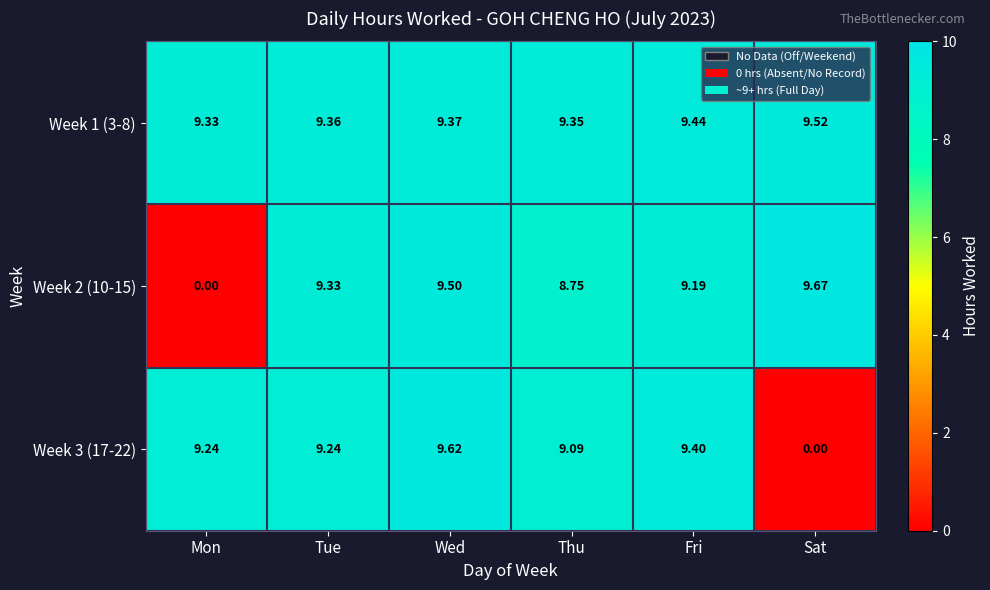

Which category has the highest value in the Week 1 (3-8) series?

Sat